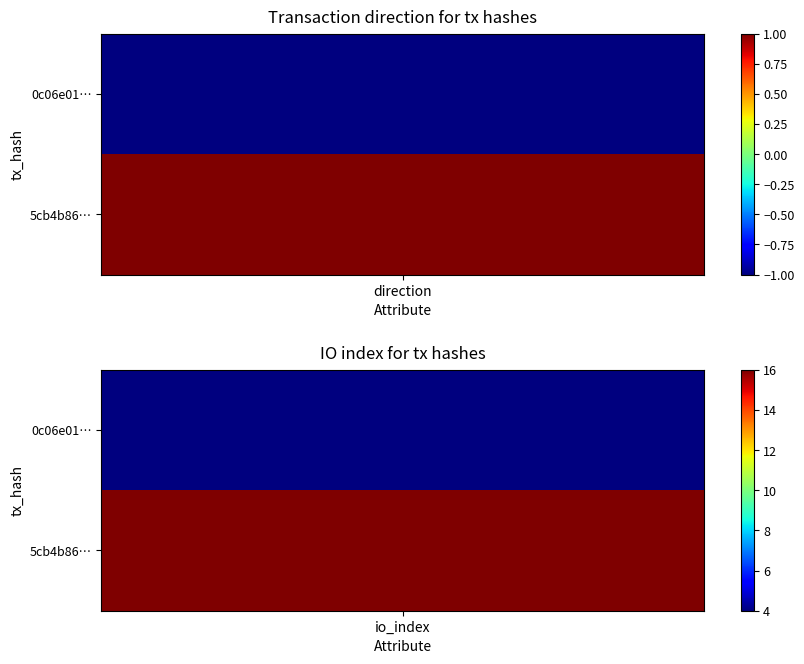

True or false: 0c06e01318a966c0c30af5a1ec0c84a1008dd1a has a value of -1 at 0.

False